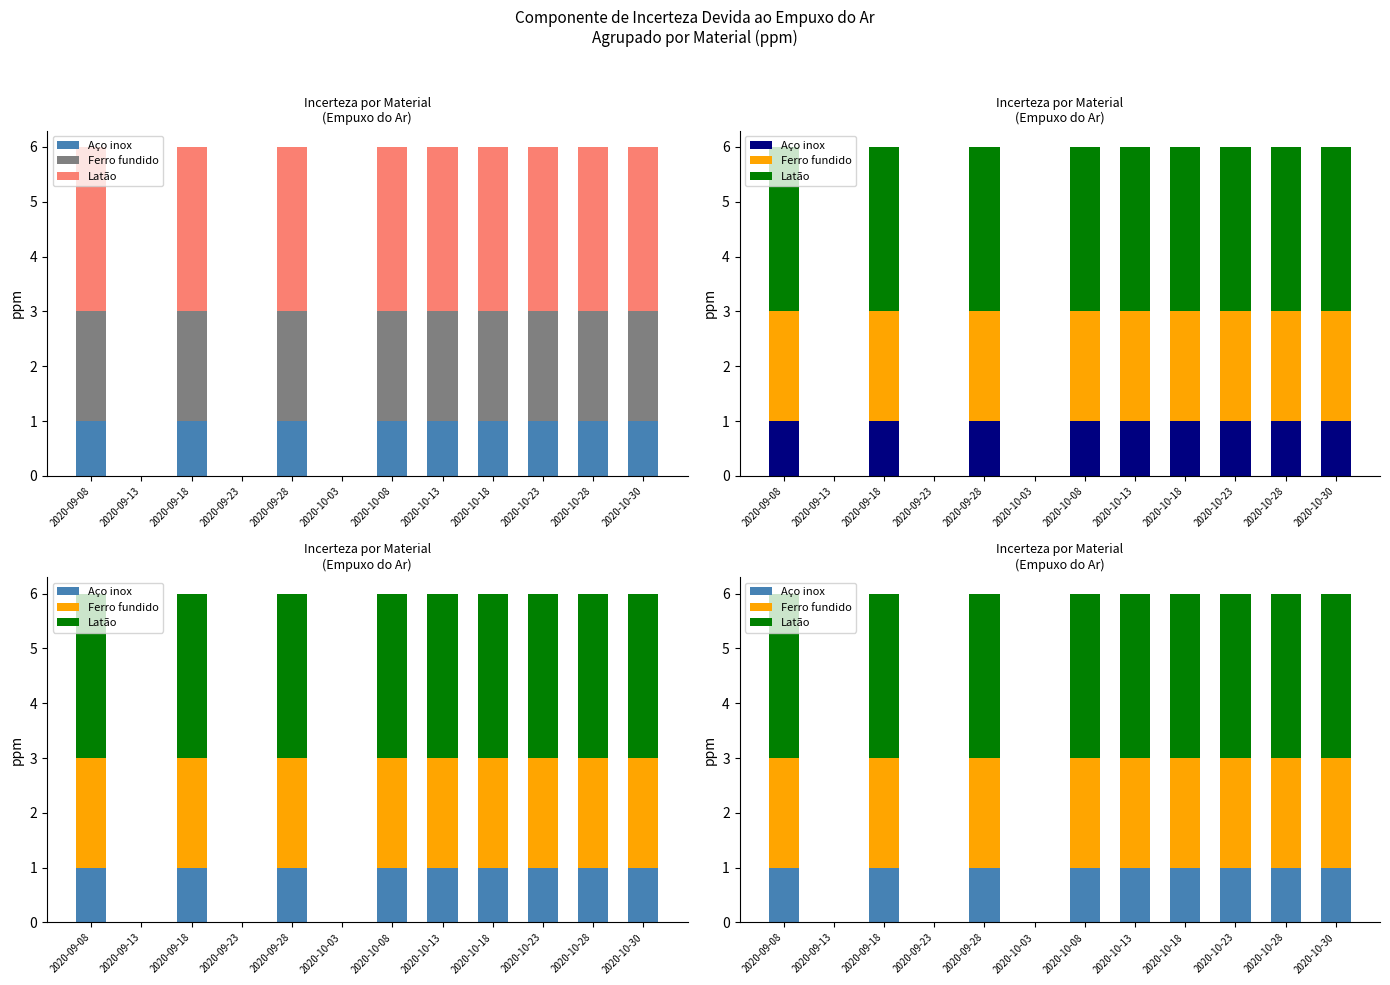

What is the difference between the maximum and second lowest values in the Latão series?

3